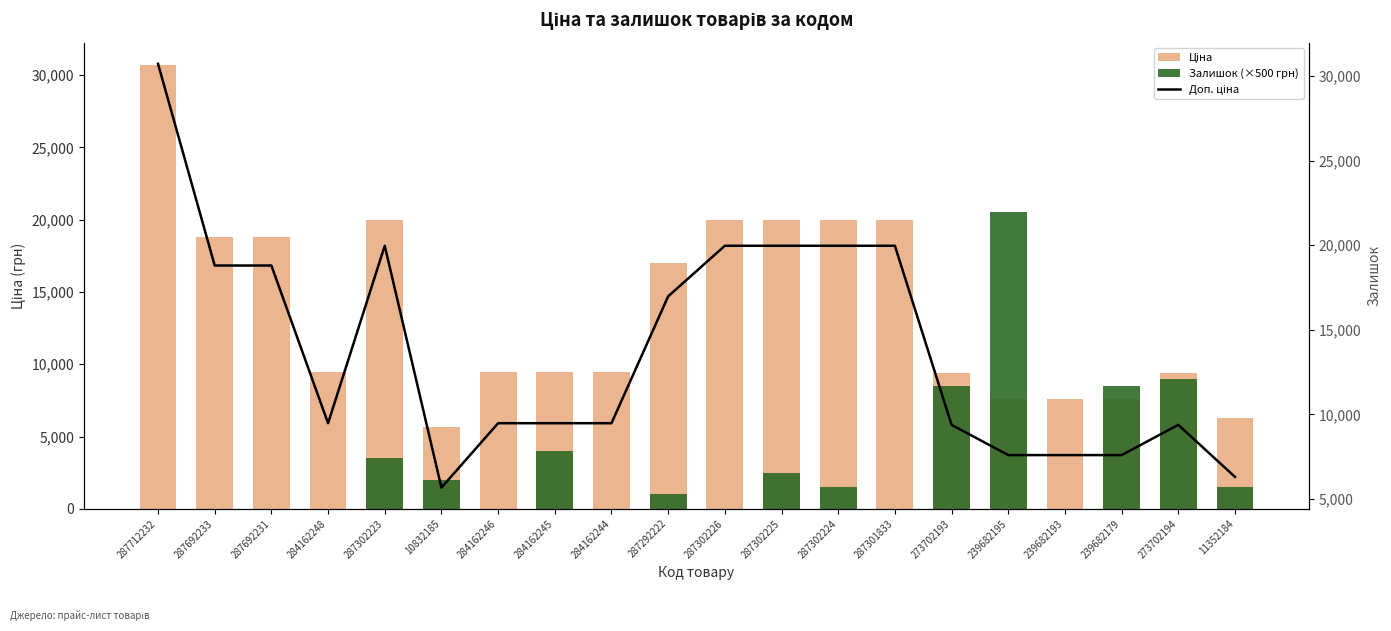

How many values in the Залишок (×500 грн) series are below 1500?

10